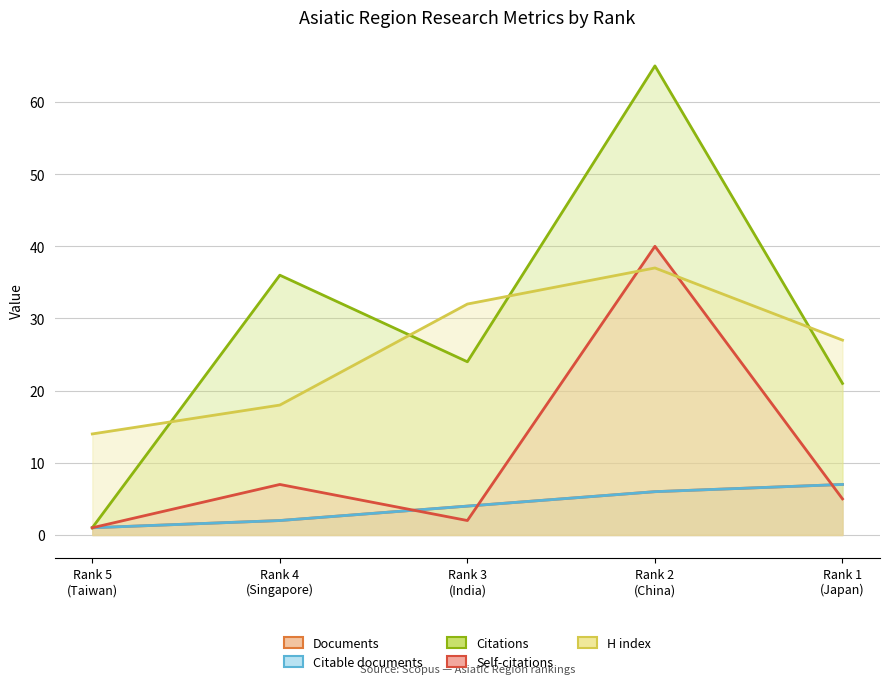

What is the difference between the Citable documents values at Rank 3
(India) and Rank 1
(Japan)?

3